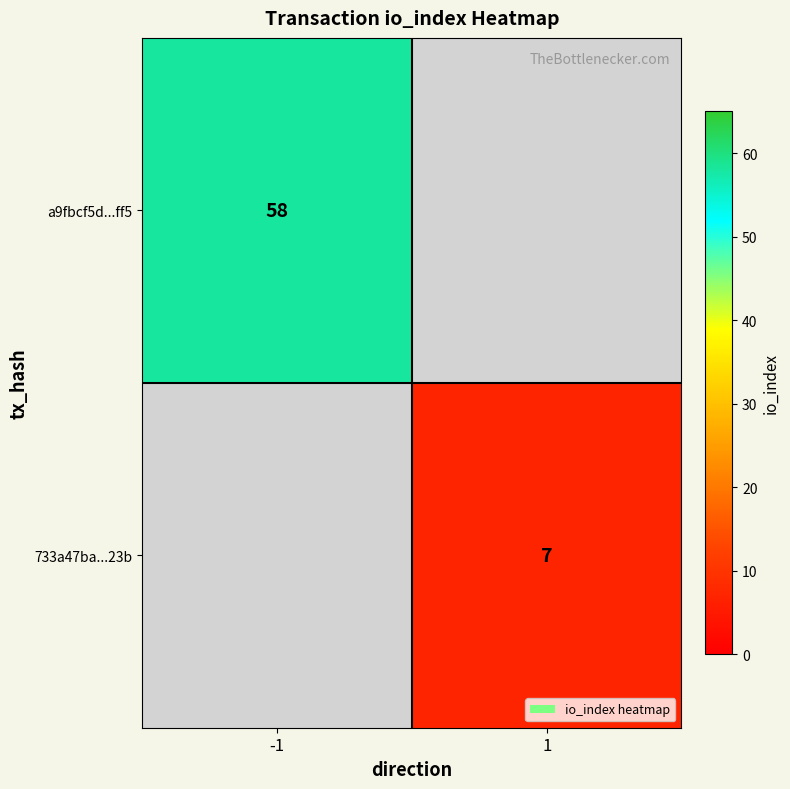

Between 1 and -1, which is larger?

-1